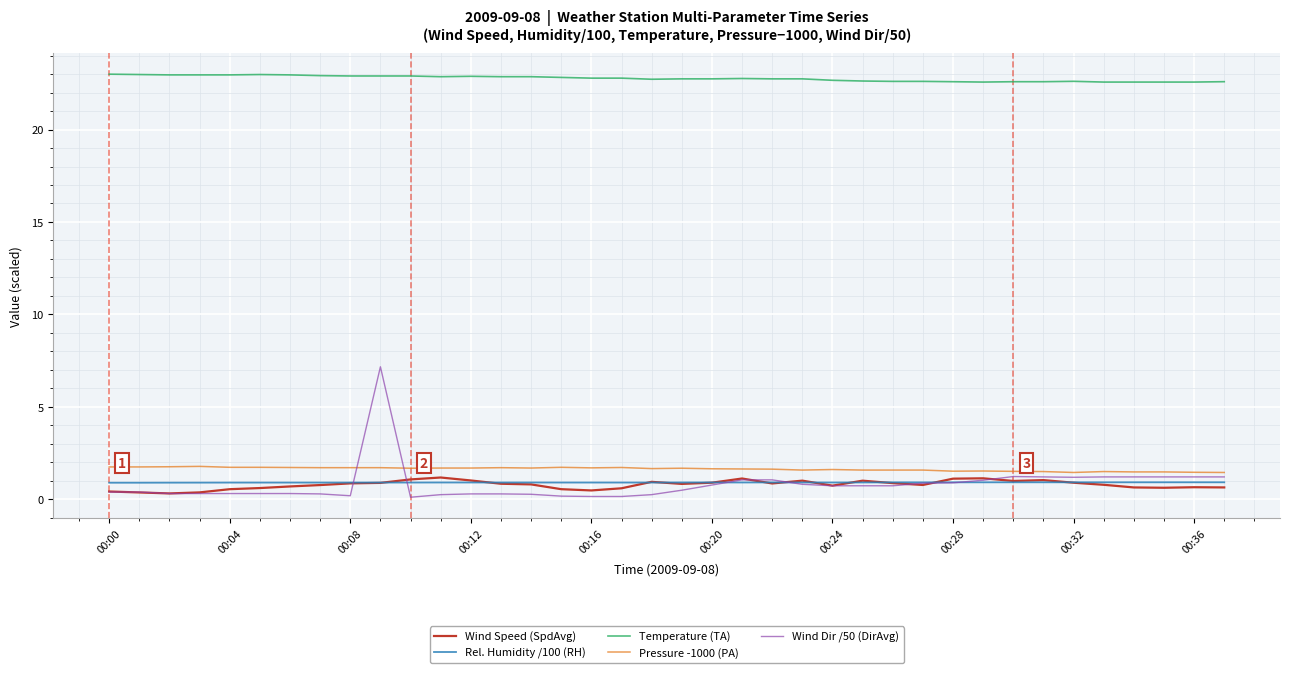

Which series has the largest total across all categories?

Temperature (TA)